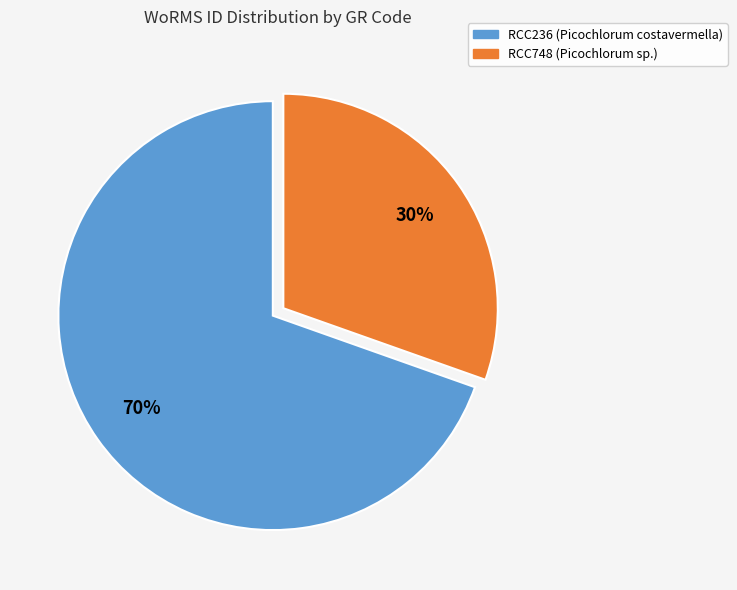

How many slices are in this pie chart?

2